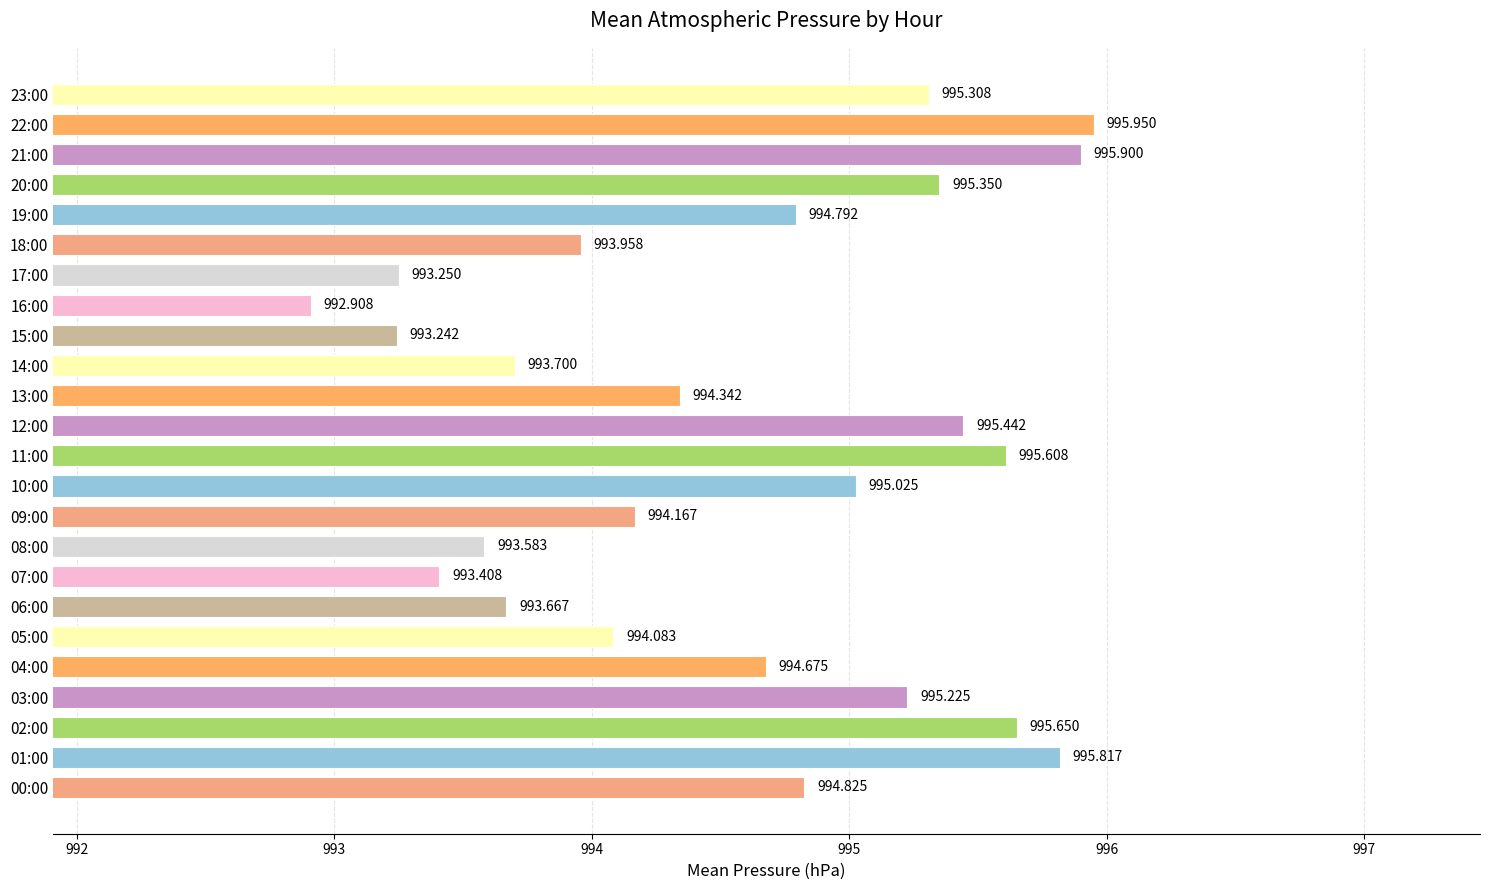

What is the minimum value shown in the chart?

992.9